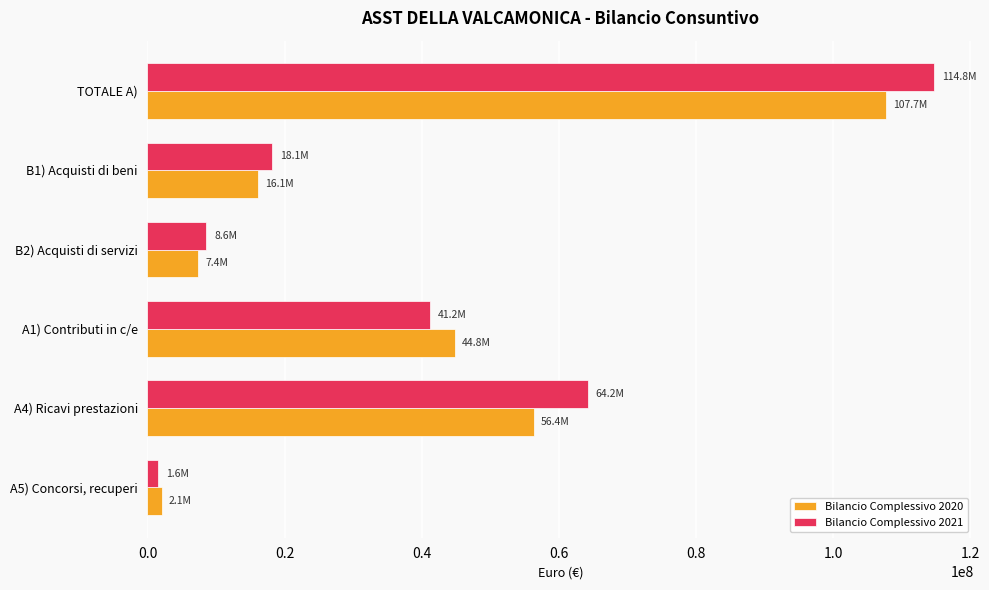

What are all the series names shown in the legend?

Bilancio Complessivo 2020, Bilancio Complessivo 2021